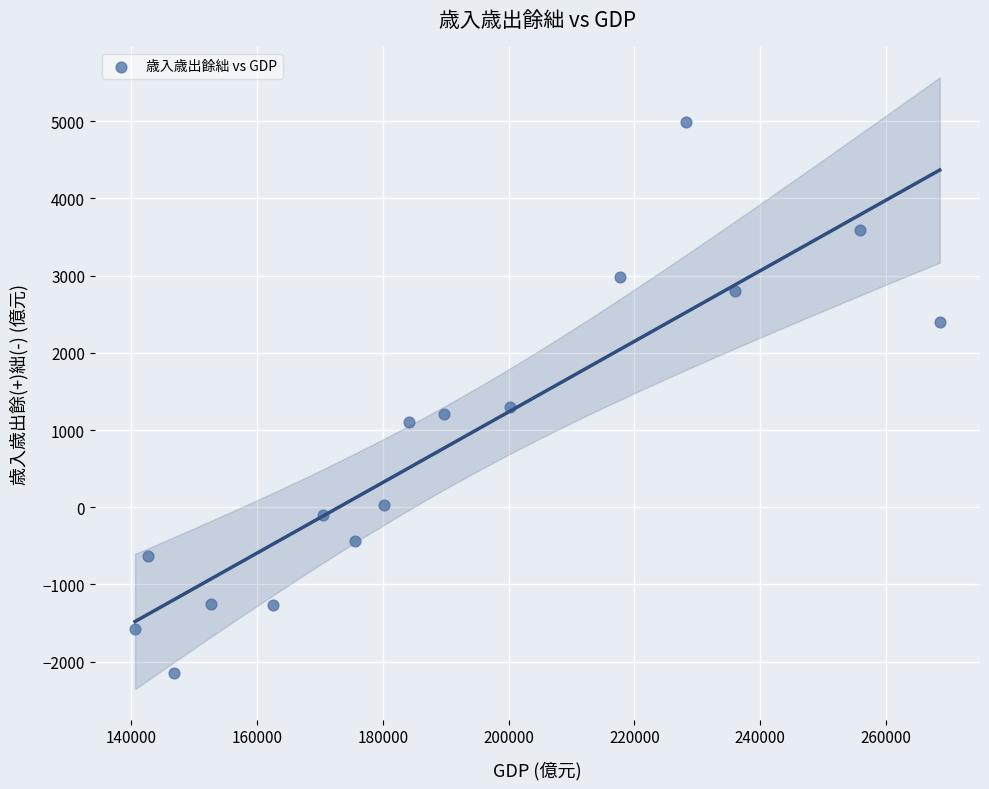

What is the range of X values (max minus min)?

127959